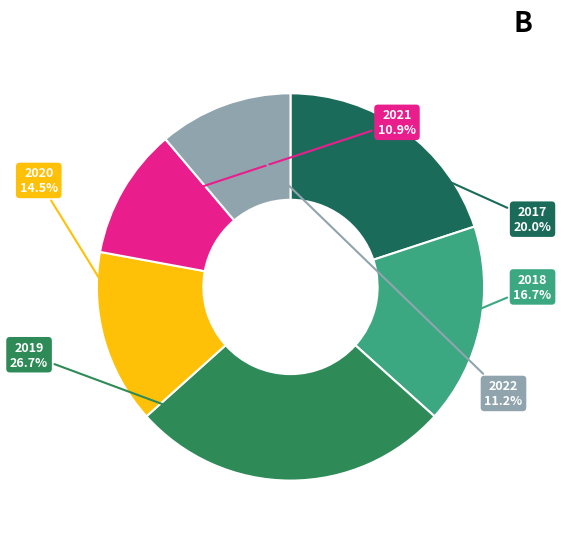

Which category has the biggest portion of the pie?

2019